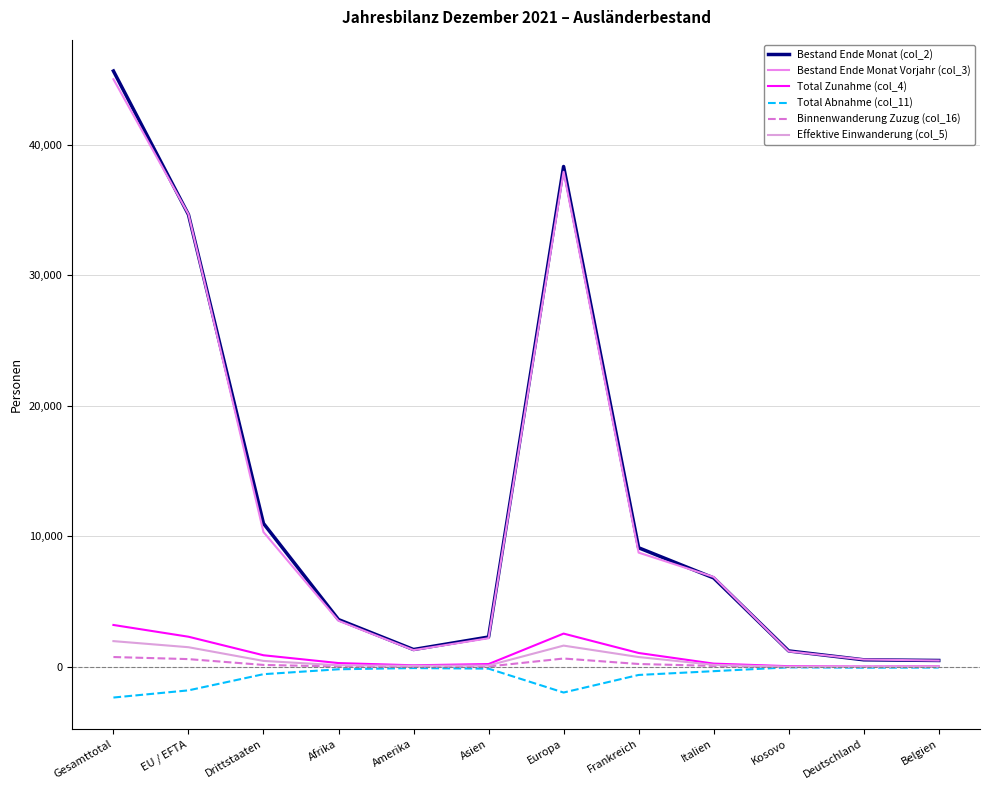

At which category does Total Abnahme (col_11) reach its first local valley?

Europa